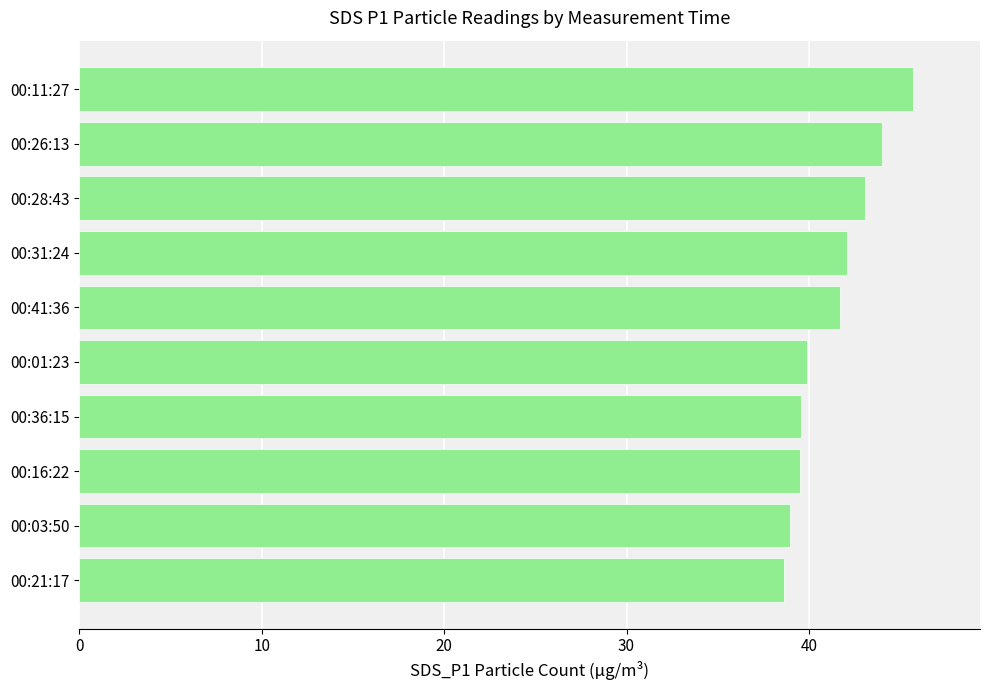

Does the chart contain stacked bars?

No